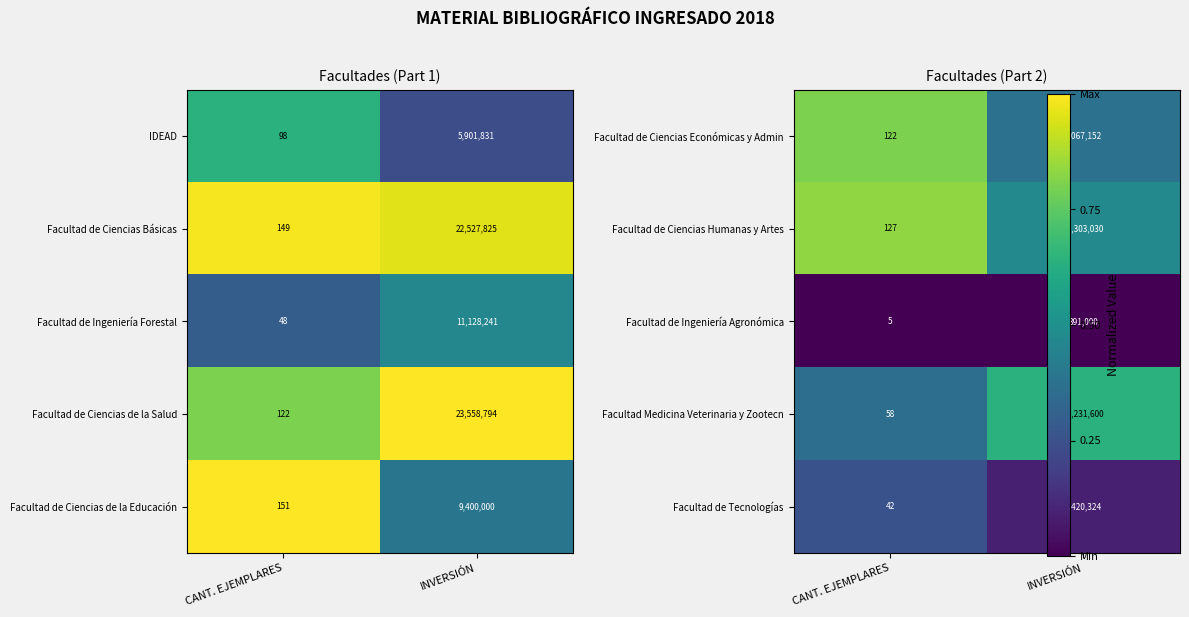

What is the average value of the Facultad de Ciencias de la Educación series?

4700076